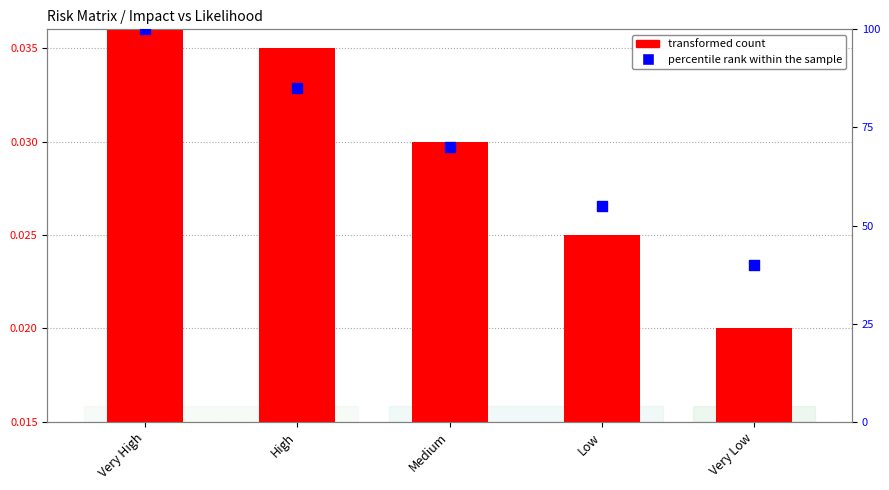

What is the total value across all series at Very Low?

40.0